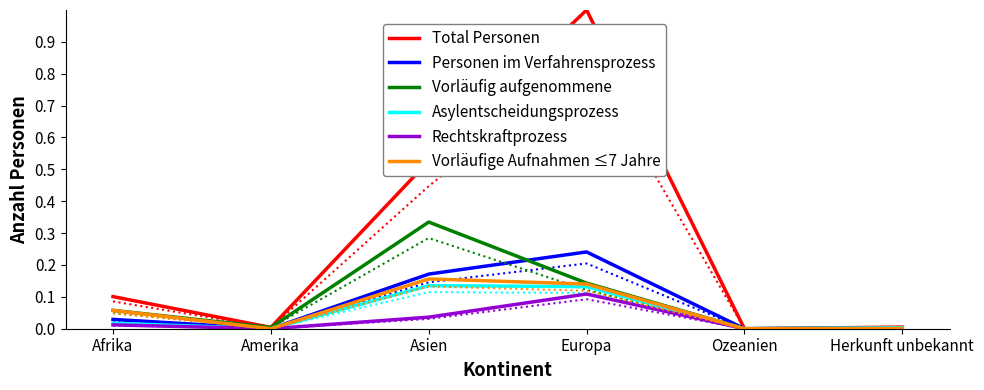

What is the label of the 4th point from the left?

Europa